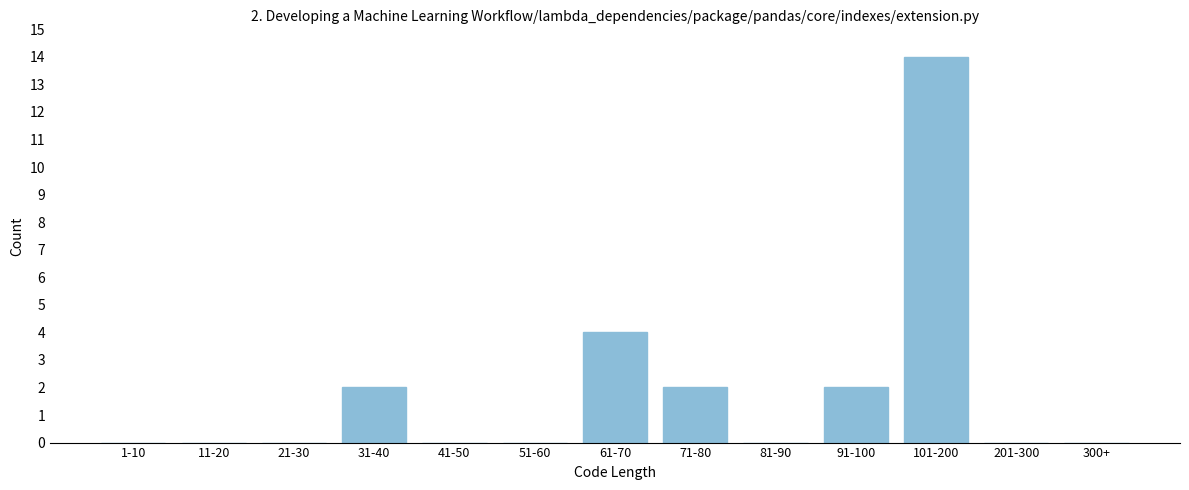

Reading left to right, what are all the values shown in this chart?

1-10=0	11-20=0	21-30=0	31-40=2	41-50=0	51-60=0	61-70=4	71-80=2	81-90=0	91-100=2	101-200=14	201-300=0	300+=0